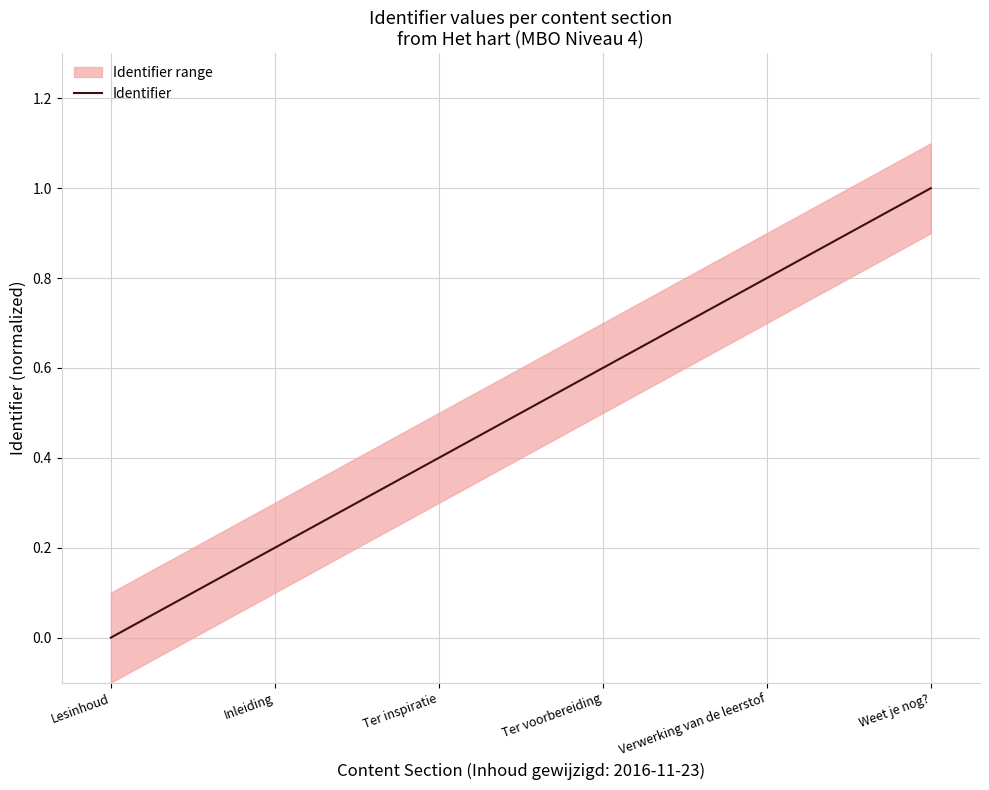

Reading left to right, transcribe all the data shown in this chart.

Lesinhoud=0.0	Inleiding=0.2	Ter inspiratie=0.4	Ter voorbereiding=0.6	Verwerking van de leerstof=0.8	Weet je nog?=1.0